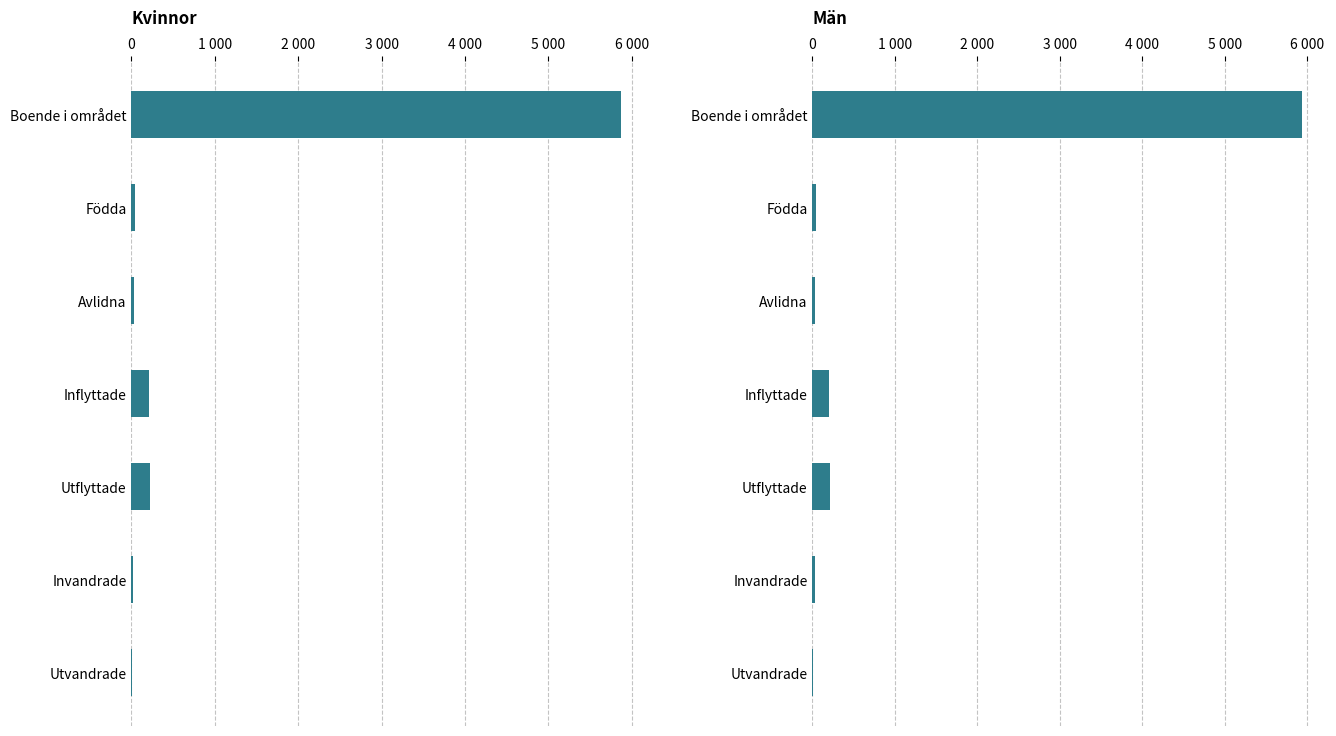

What is the maximum value for Kvinnor?

5873